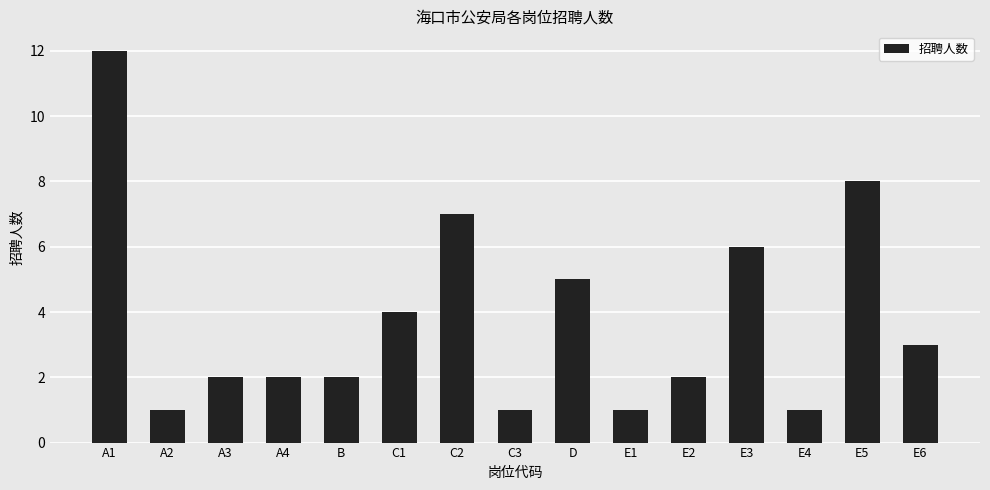

What is the sum of the values at E6 and E5?

11